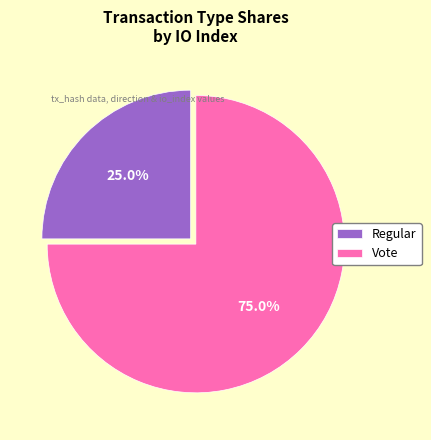

To the nearest percent, what is the difference between the largest and smallest slice percentages?

50%